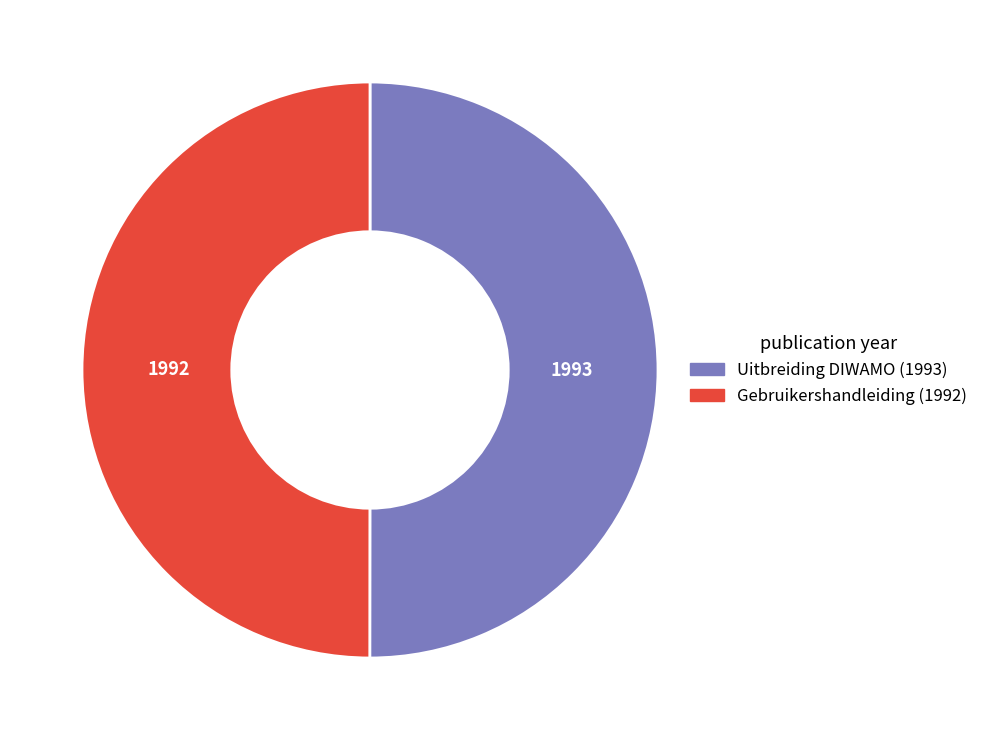

What is the ratio of the value at Gebruikershandleiding (1992) to the value at Uitbreiding DIWAMO (1993)?

1.0